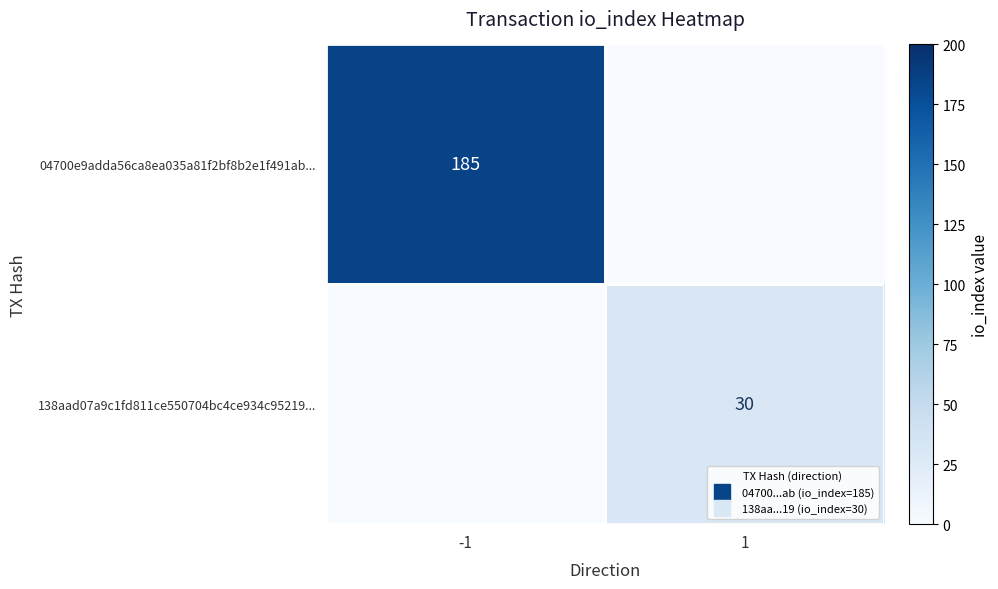

Rank the series at -1 from highest to lowest value.

04700e9adda56ca8ea035a81f2bf8b2e1f491ab..., 138aad07a9c1fd811ce550704bc4ce934c95219...